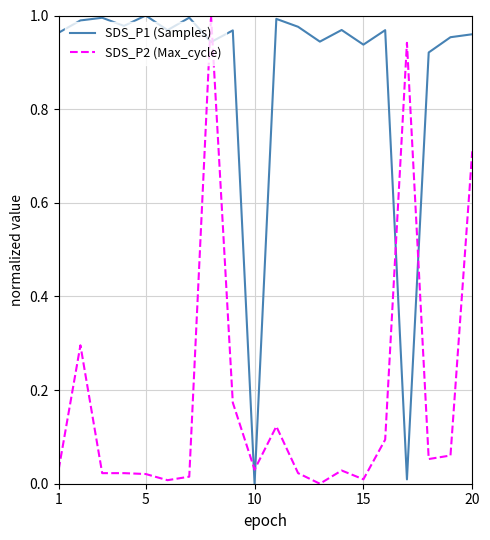

True or false: SDS_P1 (Samples) and SDS_P2 (Max_cycle) cross at least once.

True